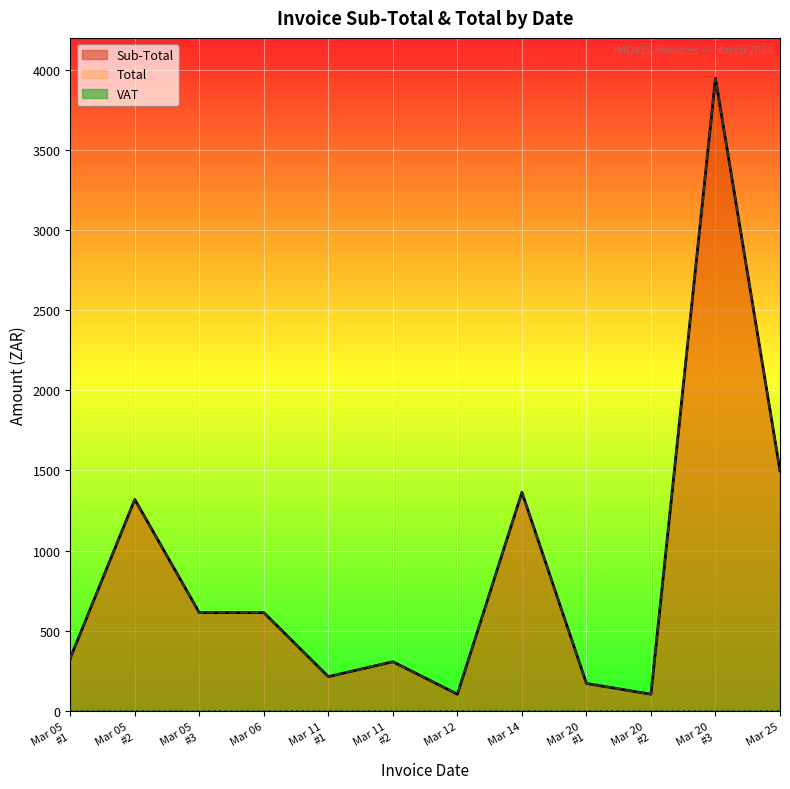

The Total series shows 306.4 at Mar 11 #2. True or false?

True